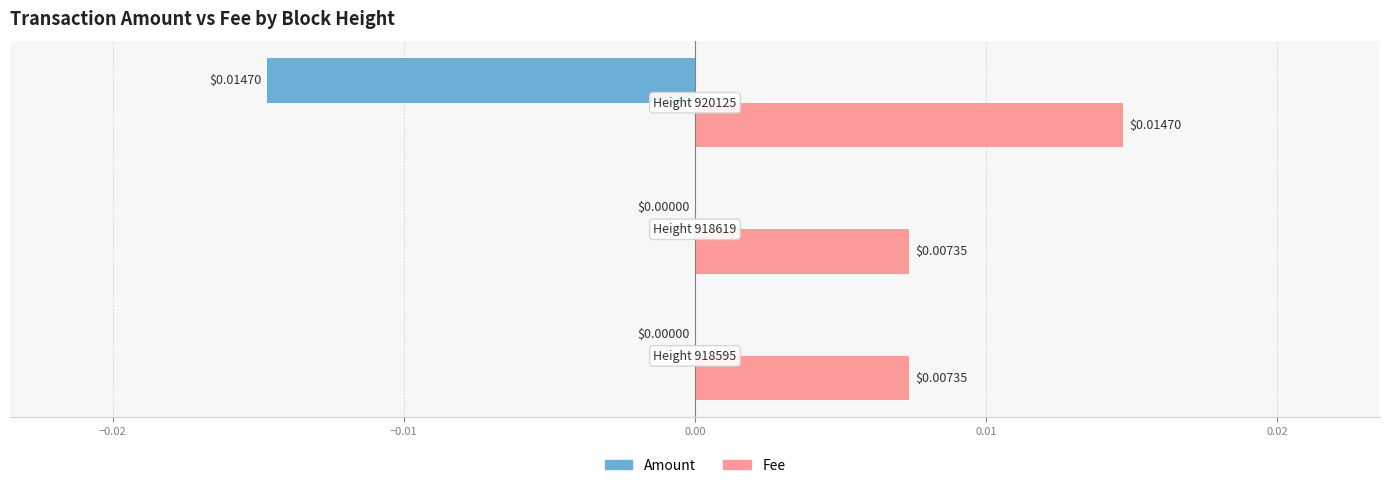

Which series has the largest total across all categories?

Fee